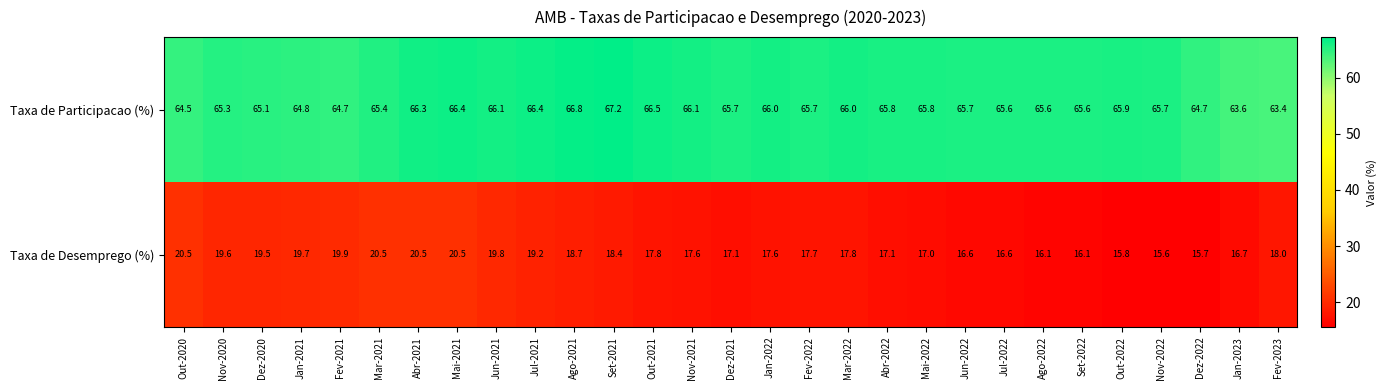

What is the difference between the second highest and second lowest values in the Taxa de Participacao (%) series?

3.2